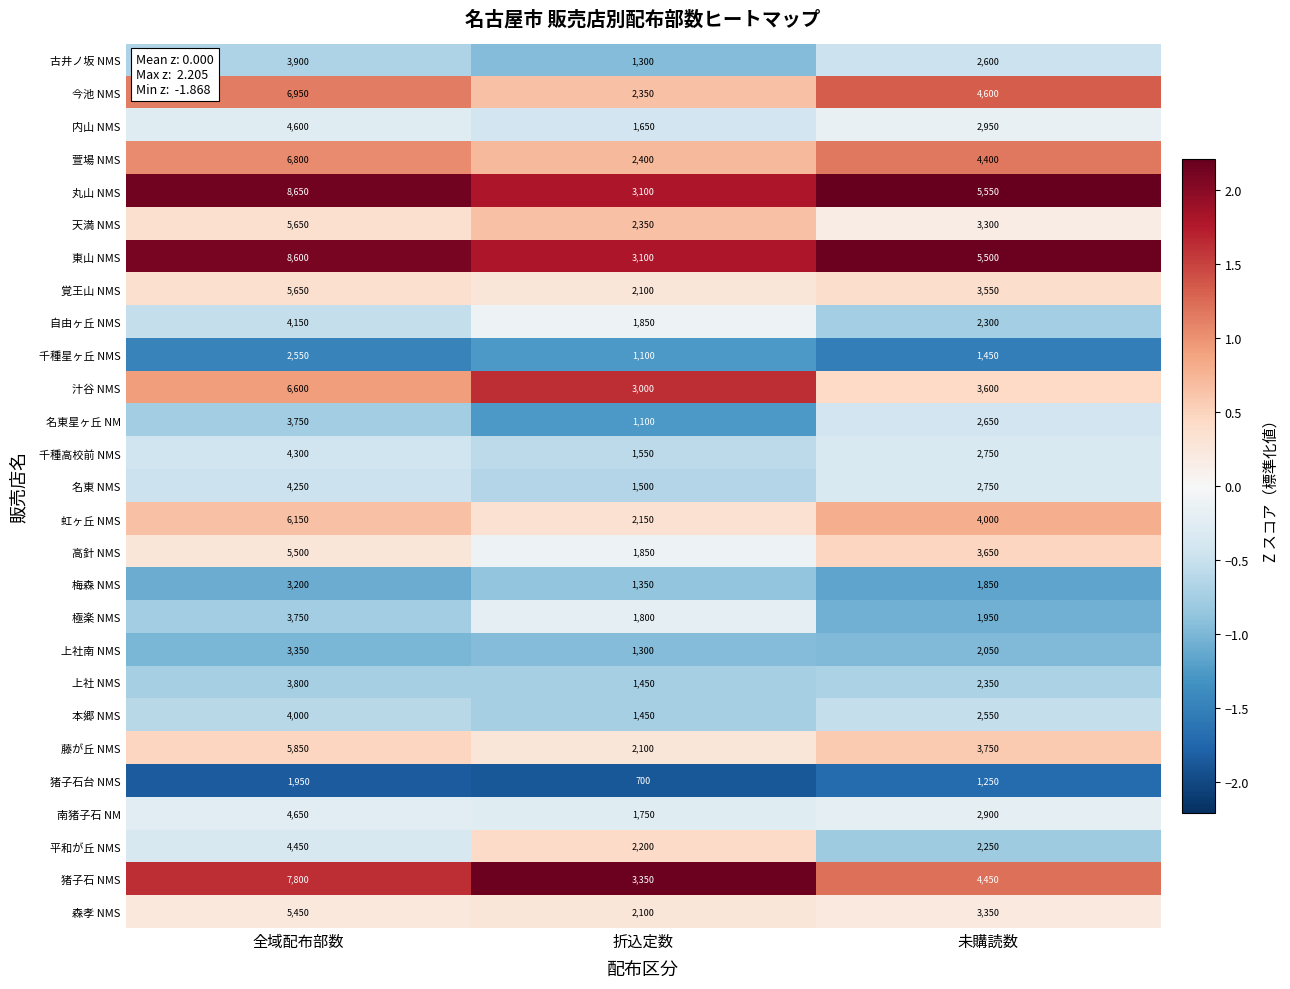

What is the difference between the maximum and minimum values in the 今池 NMS series?

4600